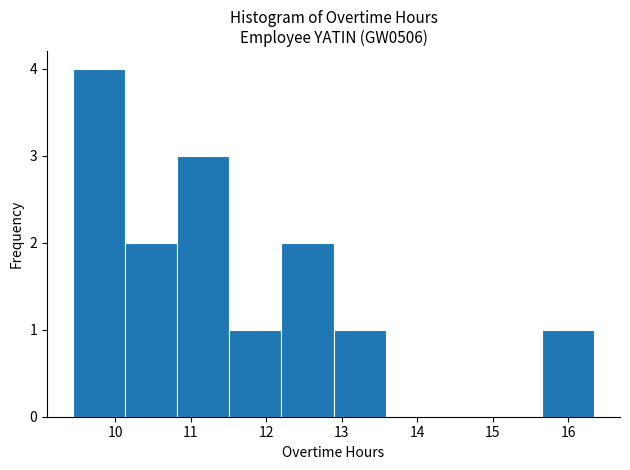

How tall is the bar that spans 11.51 to 12.20 on the x-axis? Neither the bar edges nor the heights are printed on the chart, so give them approximately, as read against the axes.

1